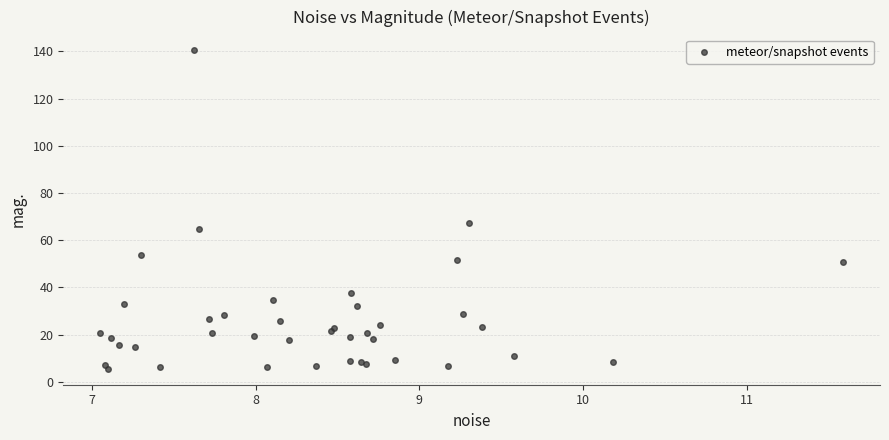

What Y value in the scatter plot is closest to 72?

67.1